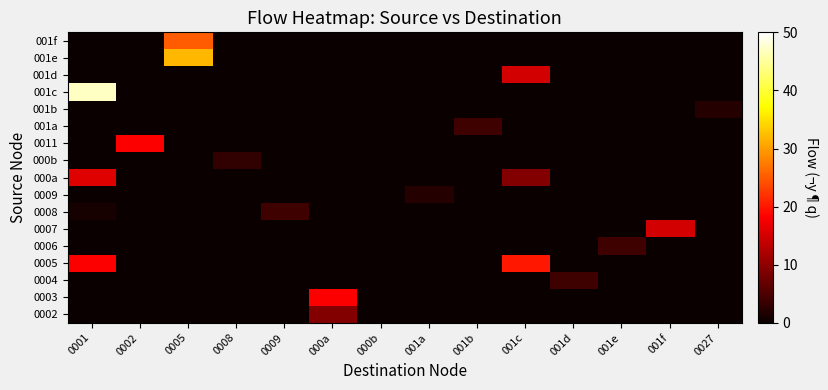

What is the difference between the highest and lowest values at 0027?

2